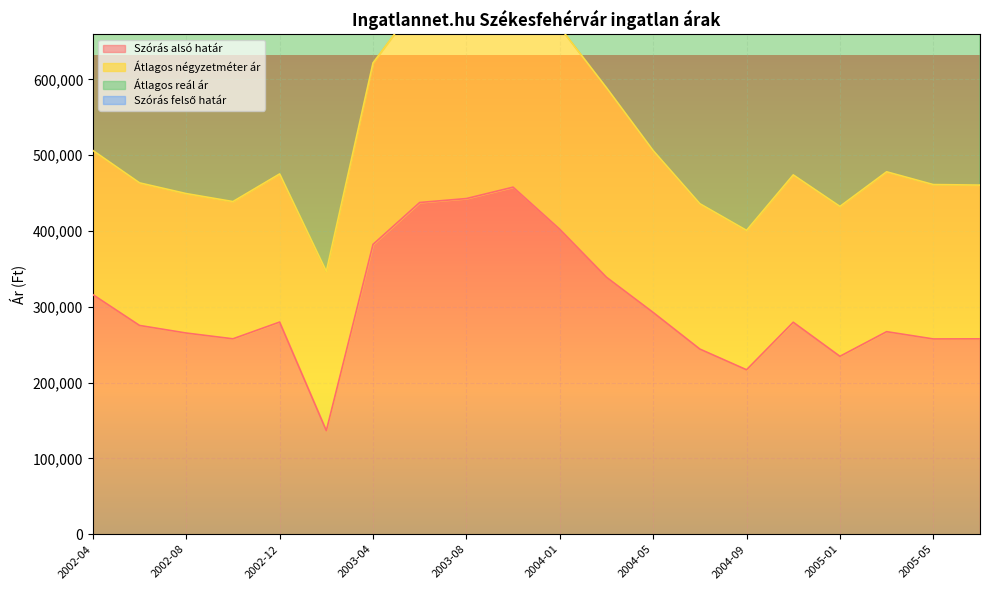

What is the greatest value displayed?

1652110